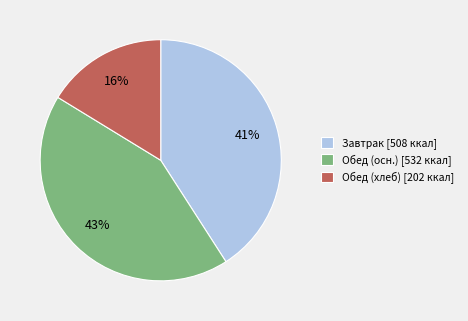

Which category has the biggest portion of the pie?

Обед (осн.) [532 ккал]